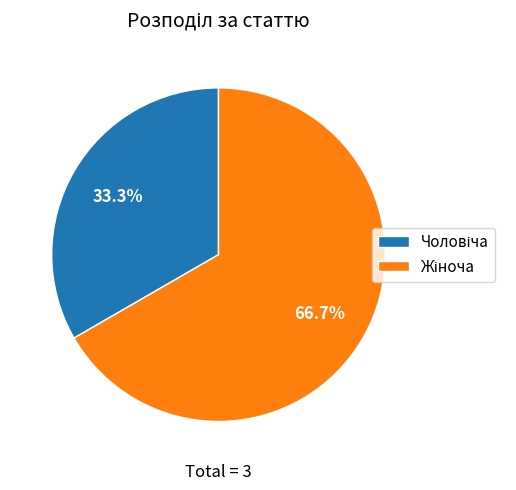

Is there a majority slice in this chart?

Yes